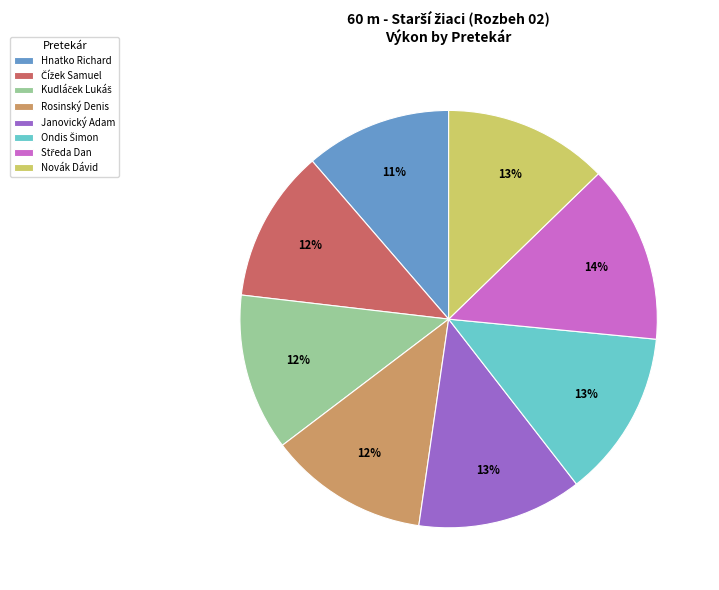

How many slices are in this pie chart?

8